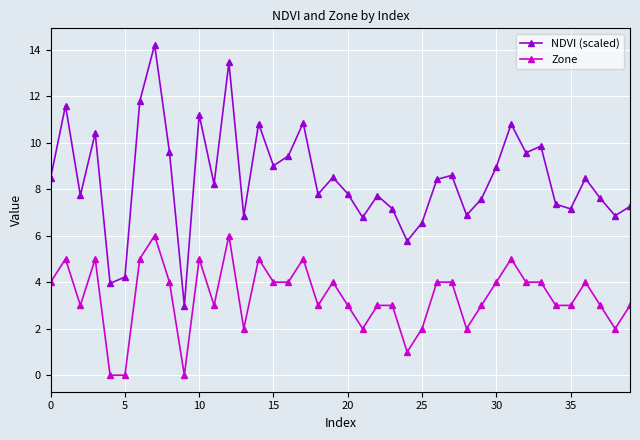

True or false: Zone and NDVI (scaled) cross at least once.

False